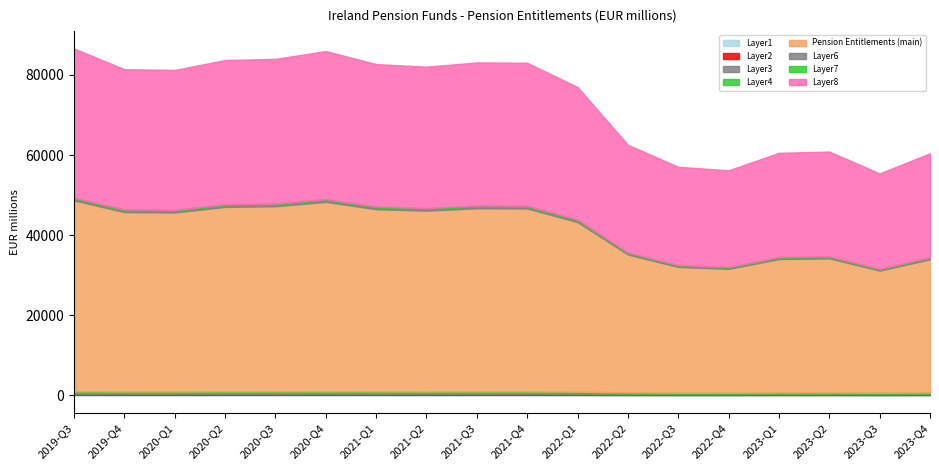

How many points are higher than both their immediate neighbors (excluding endpoints)?

3